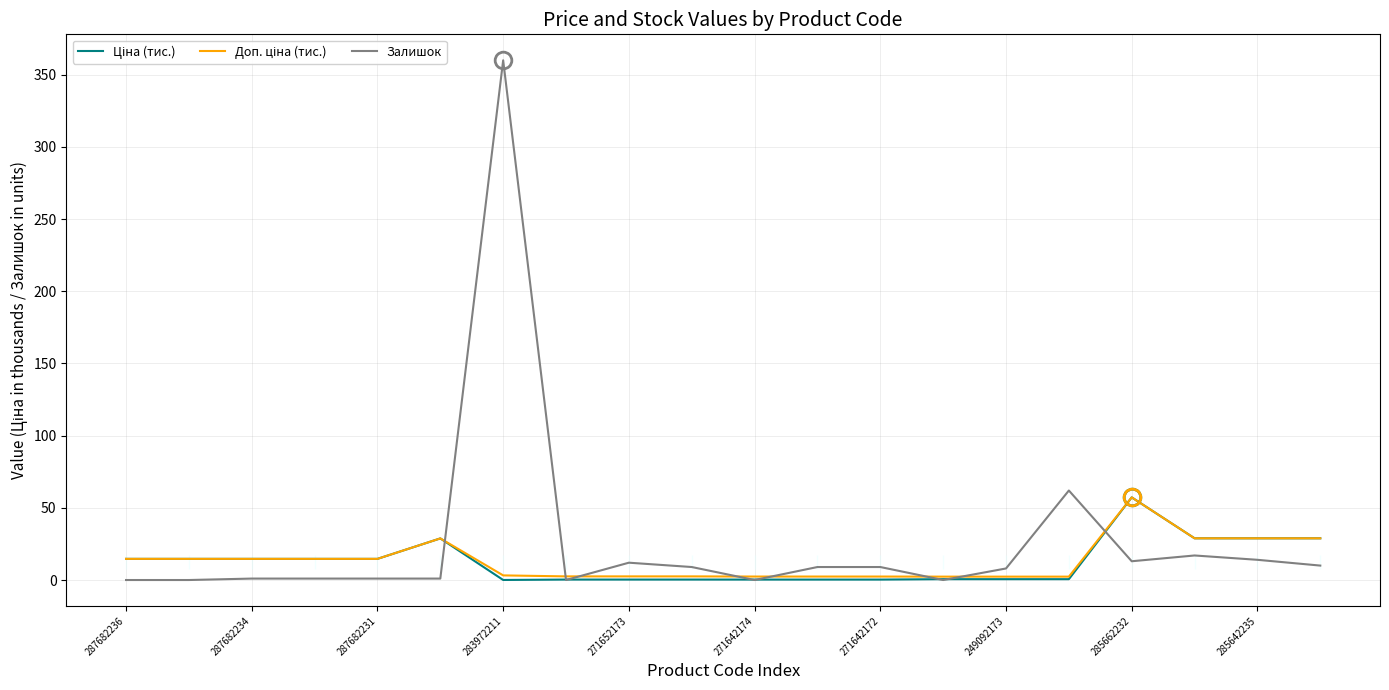

The value of Залишок at 283972211 is 479.0. True or false?

False